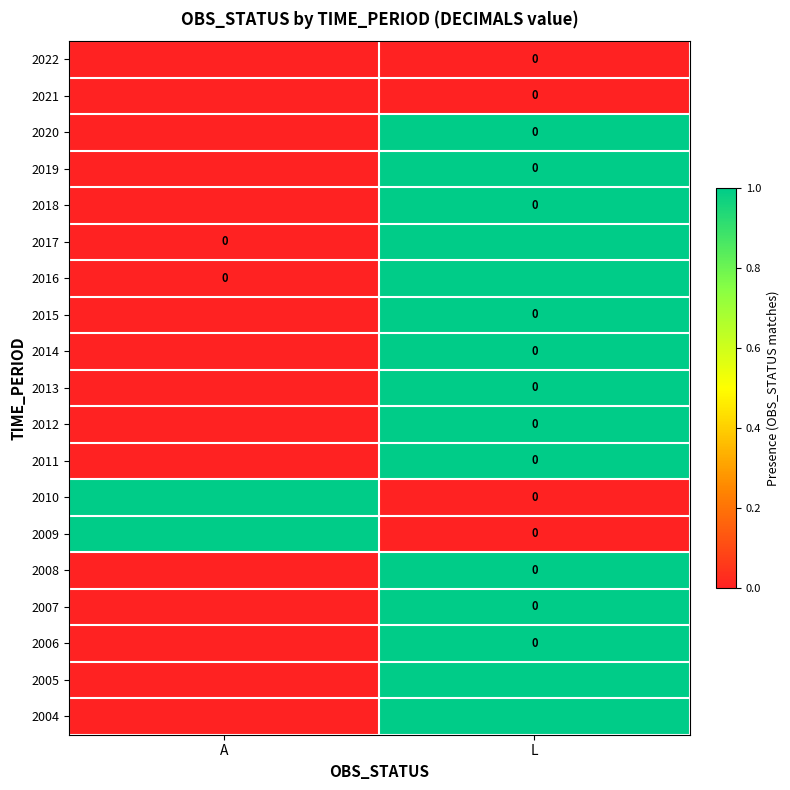

Is it true that 2012 equals 1 at L?

True